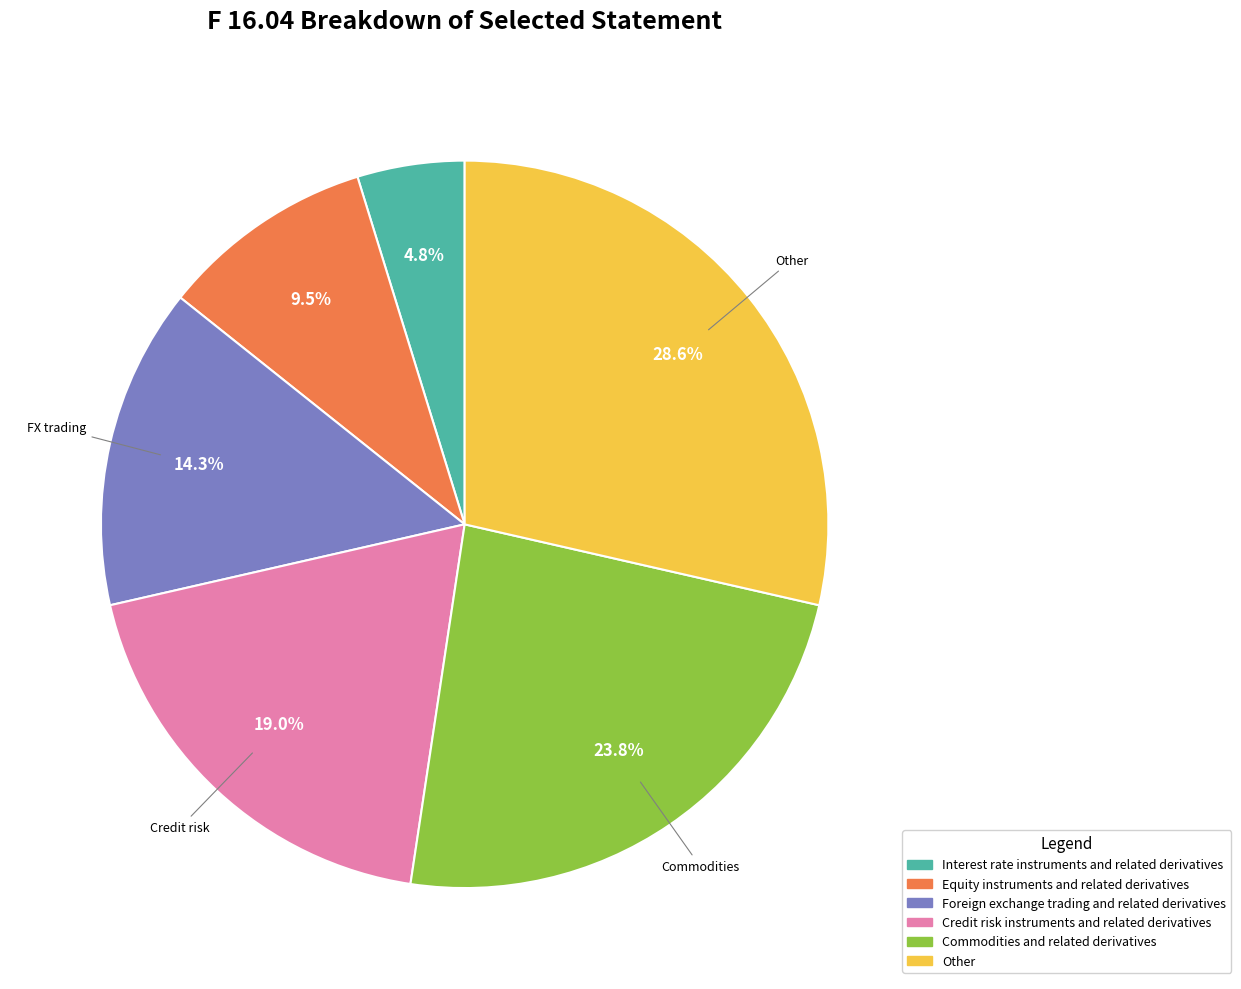

The Other slice represents 15% of the pie. True or false?

False